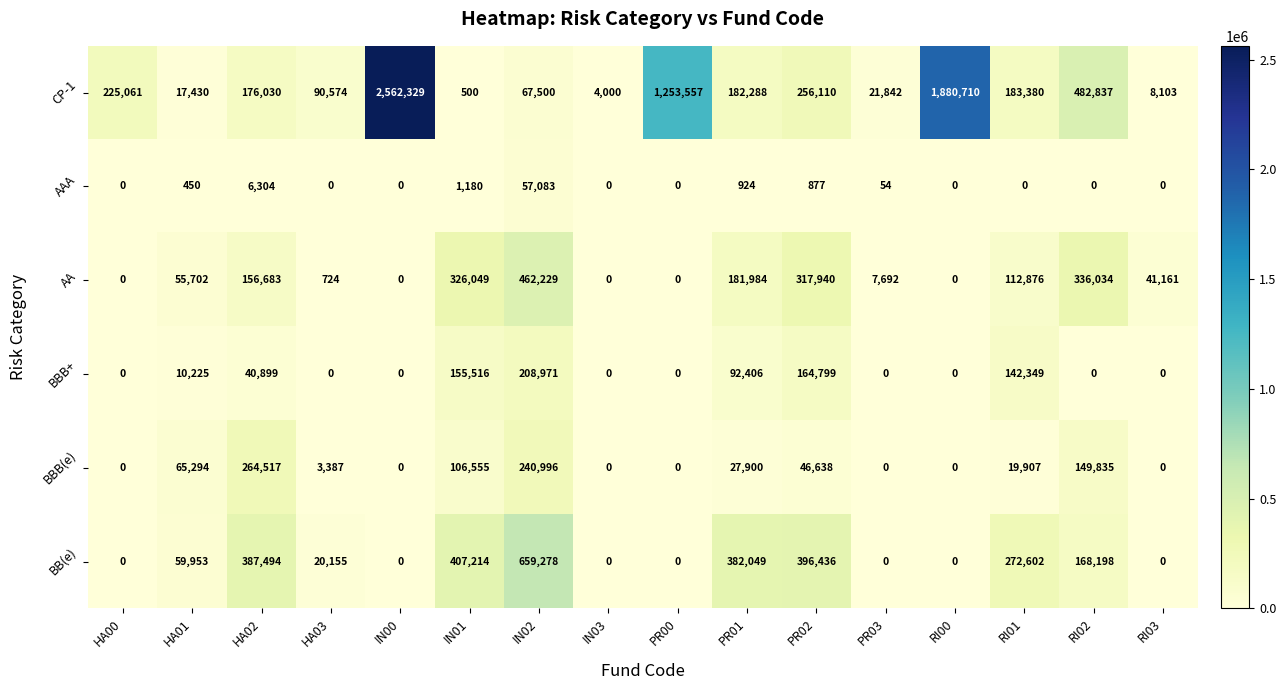

Which series has the largest range (max minus min)?

CP-1